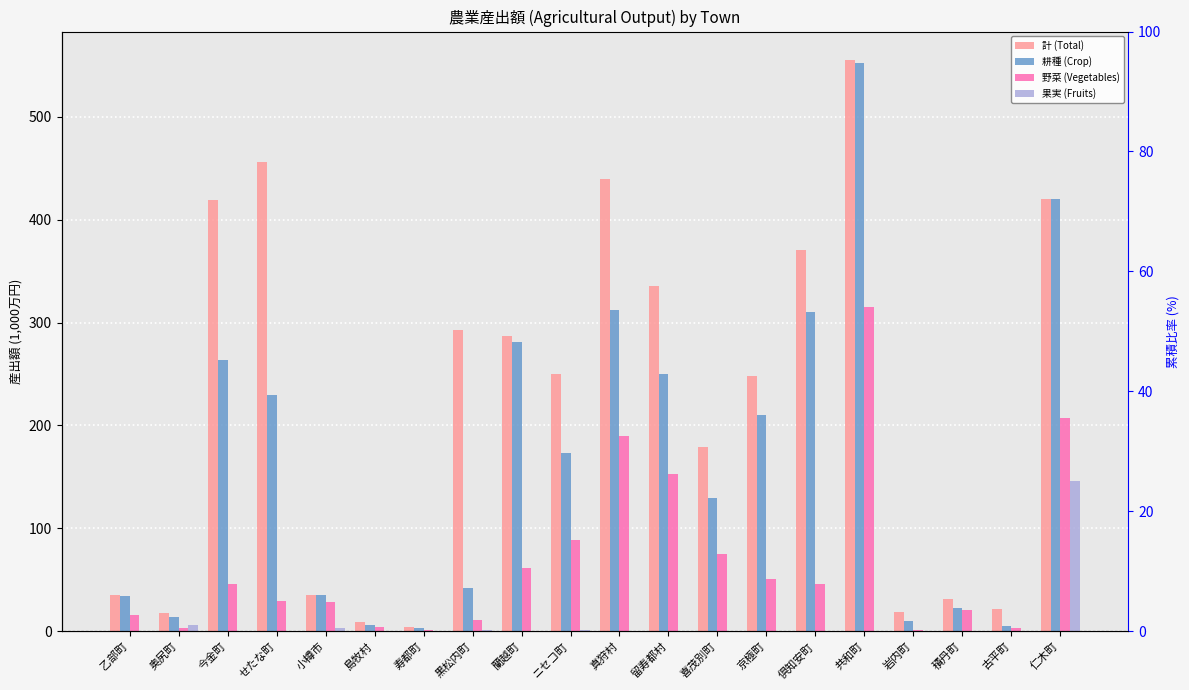

Where is 耕種 (Crop) nearest to the value 277?

蘭越町